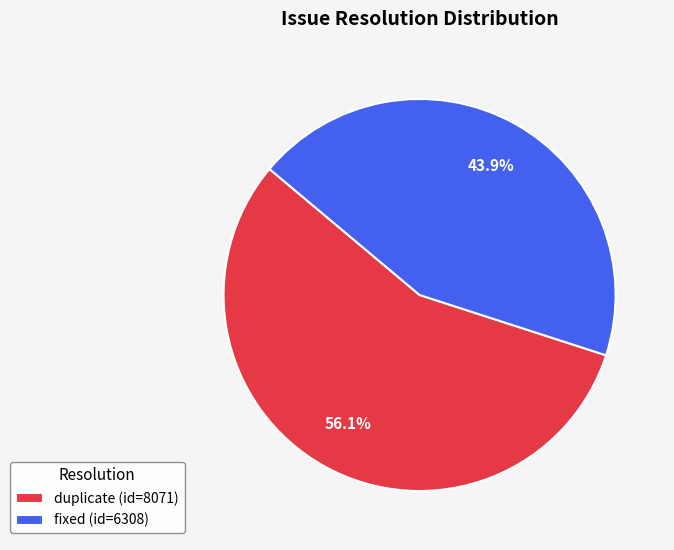

Combined, what portion of the pie is duplicate and fixed?

100.0%